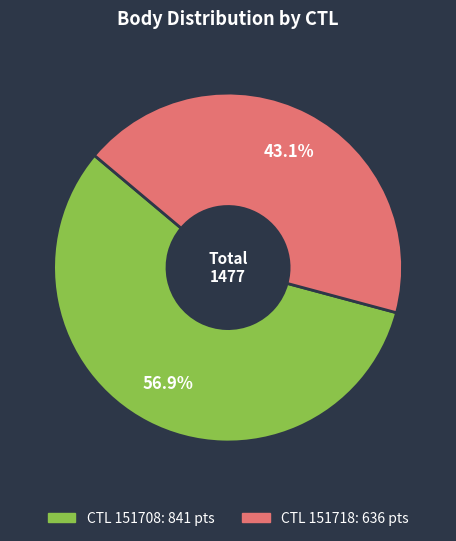

Is there any slice that represents more than half of the pie?

Yes